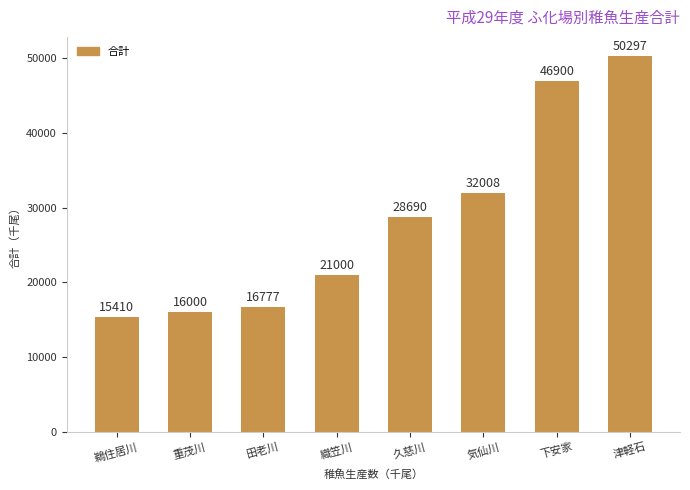

Is it true that the value at 津軽石 is 16719?

False